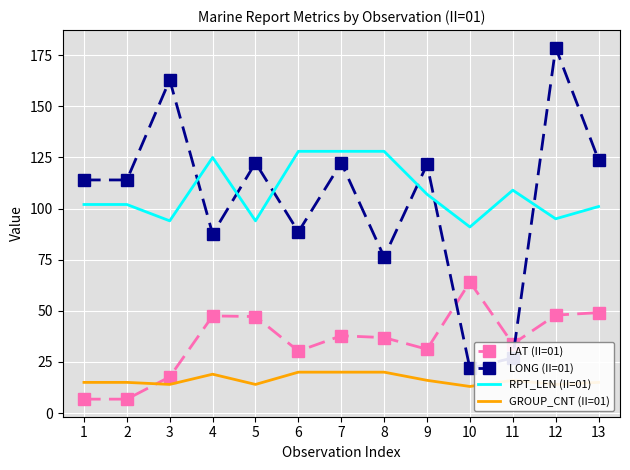

What is the sum of all RPT_LEN (II=01) values?

1404.0